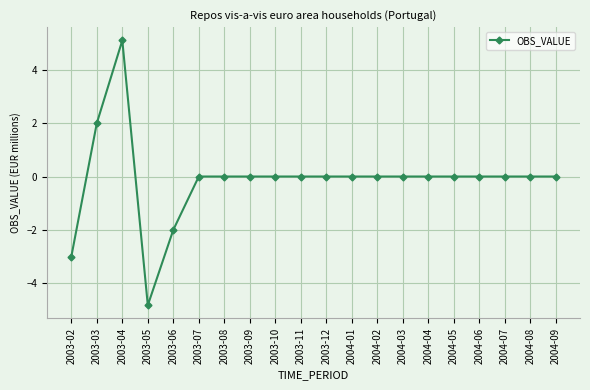

How many lines are shown in the chart?

1